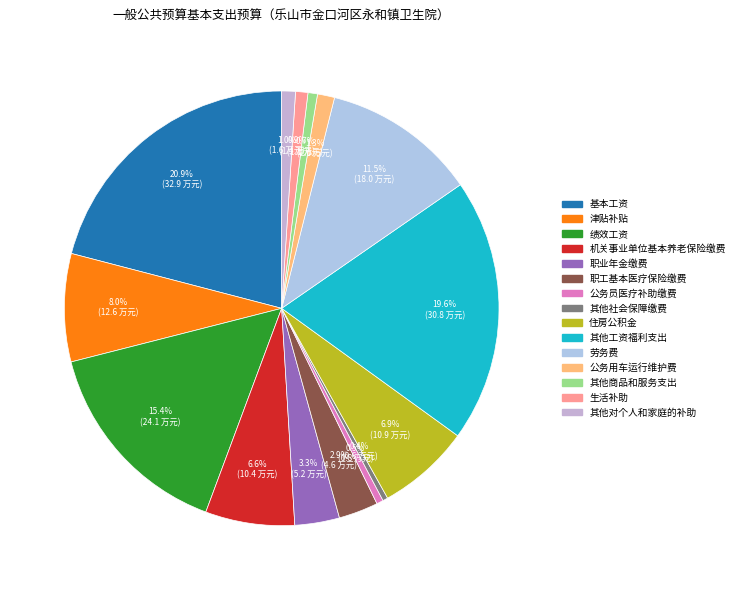

To the nearest percent, what portion does 绩效工资 represent?

15%